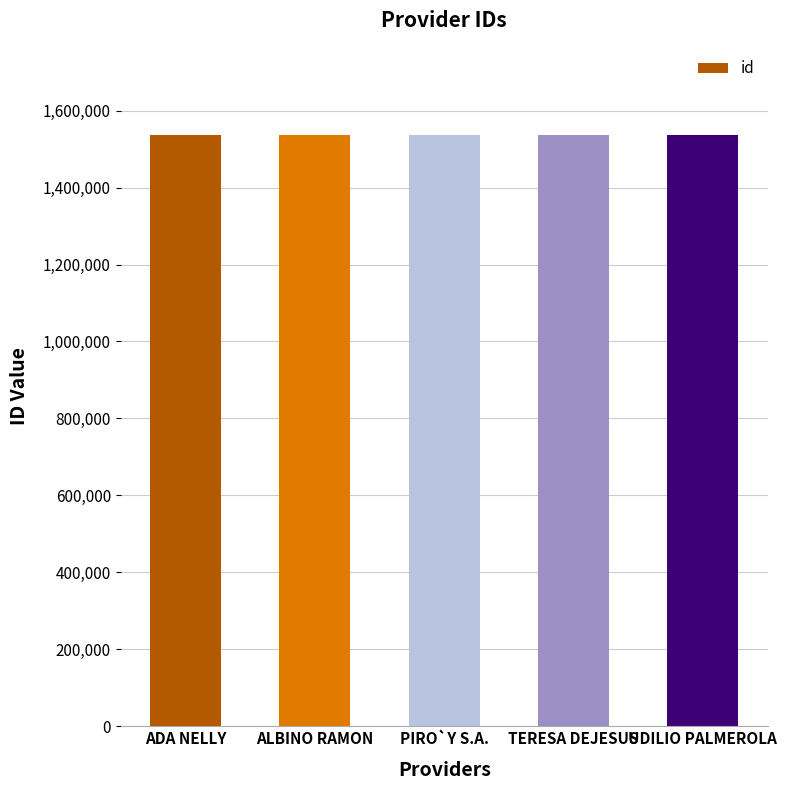

Count the number of data series in this chart.

1